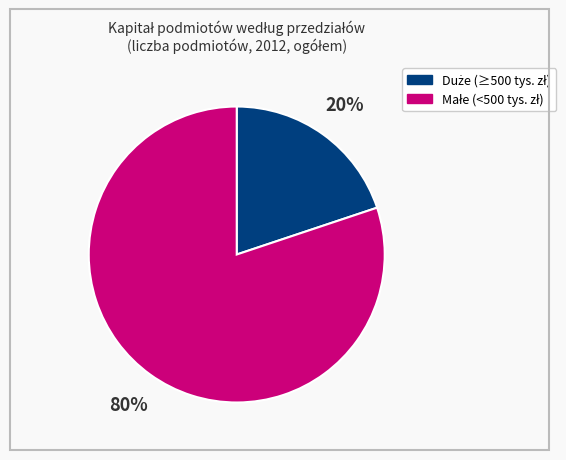

To the nearest percent, what is the difference between the largest and smallest slice percentages?

60%